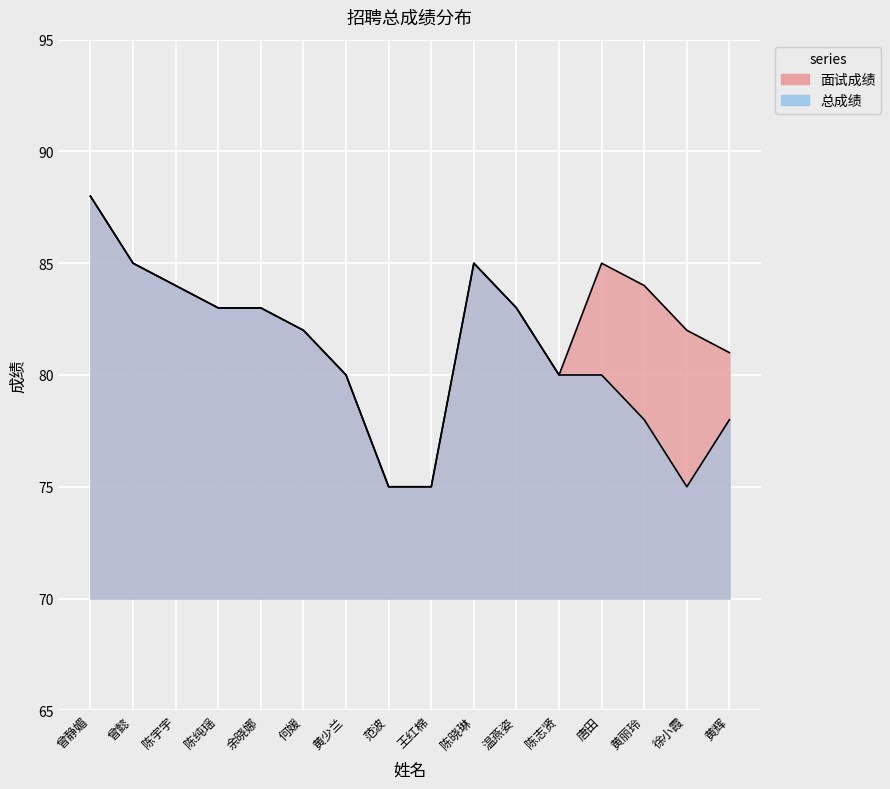

List the series in order of their overall mean, lowest first.

总成绩, 面试成绩